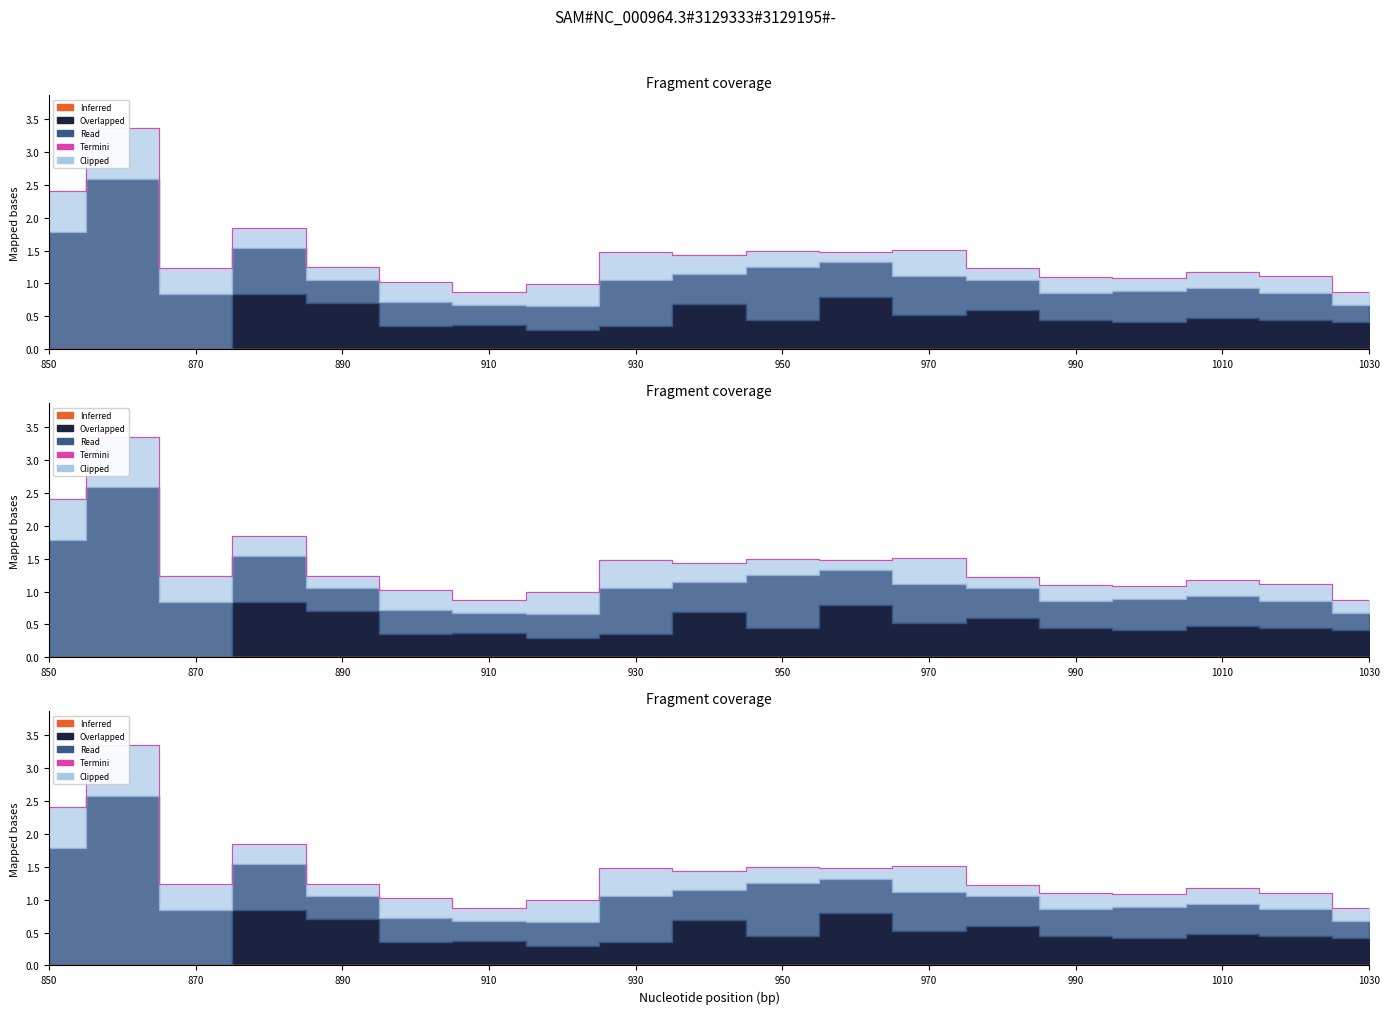

True or false: the data has more than 0 interior local peaks.

True